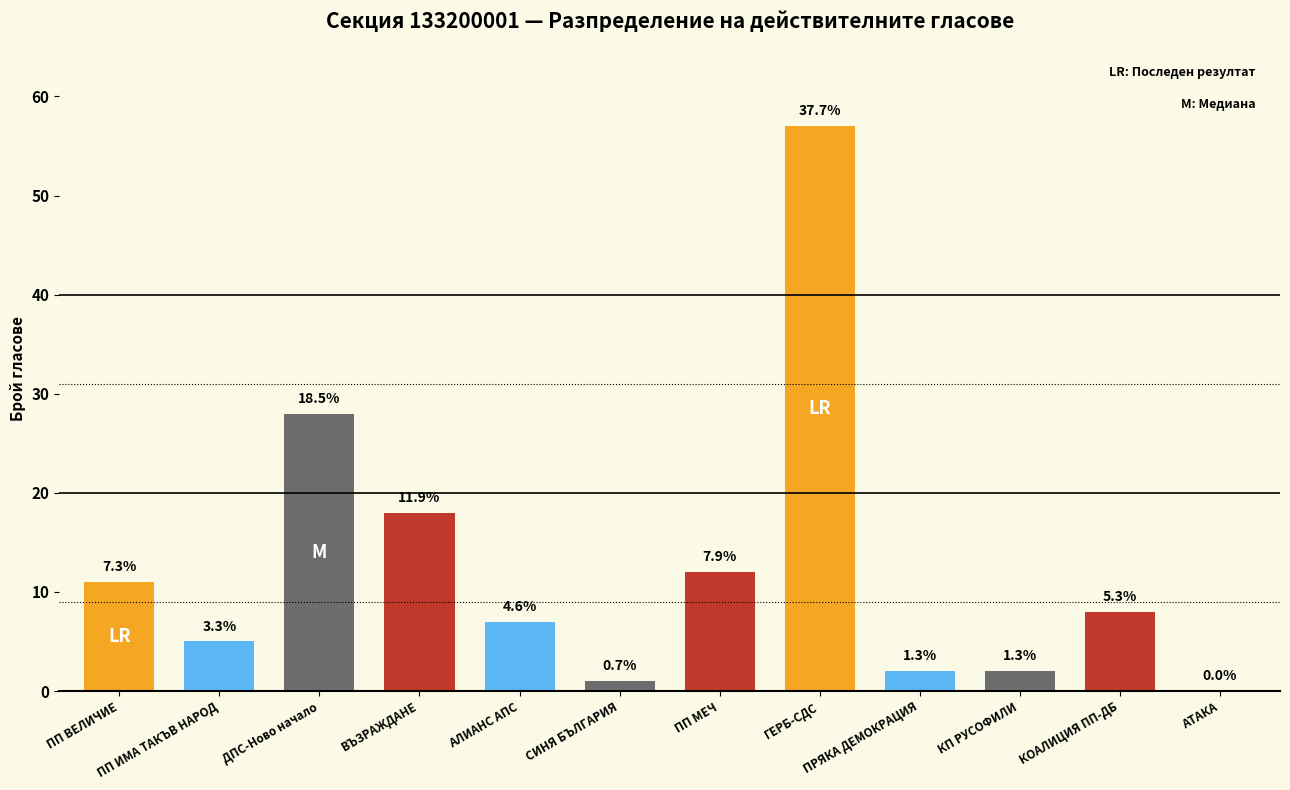

What value does the data have at АЛИАНС АПС?

7